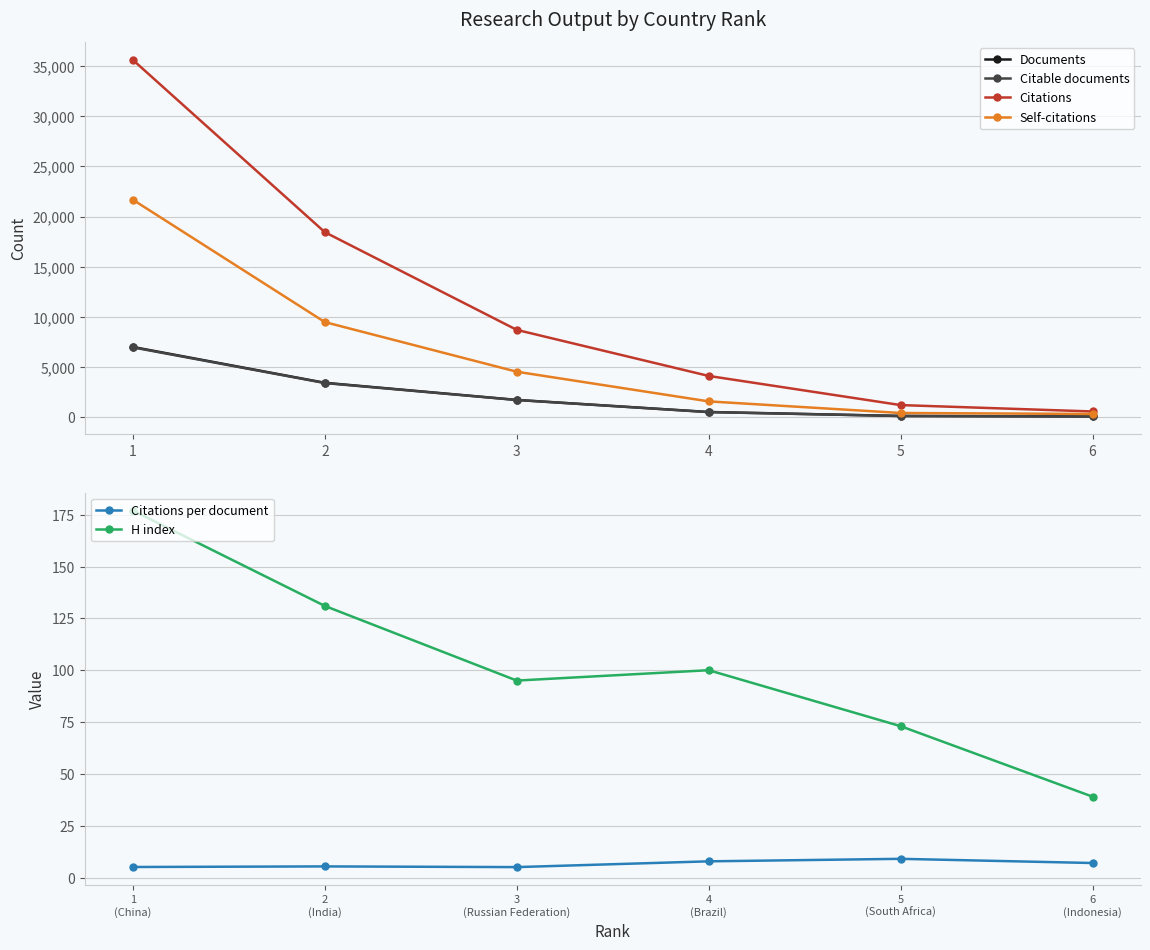

Is it true that Self-citations equals 13270.1 at 2?

False